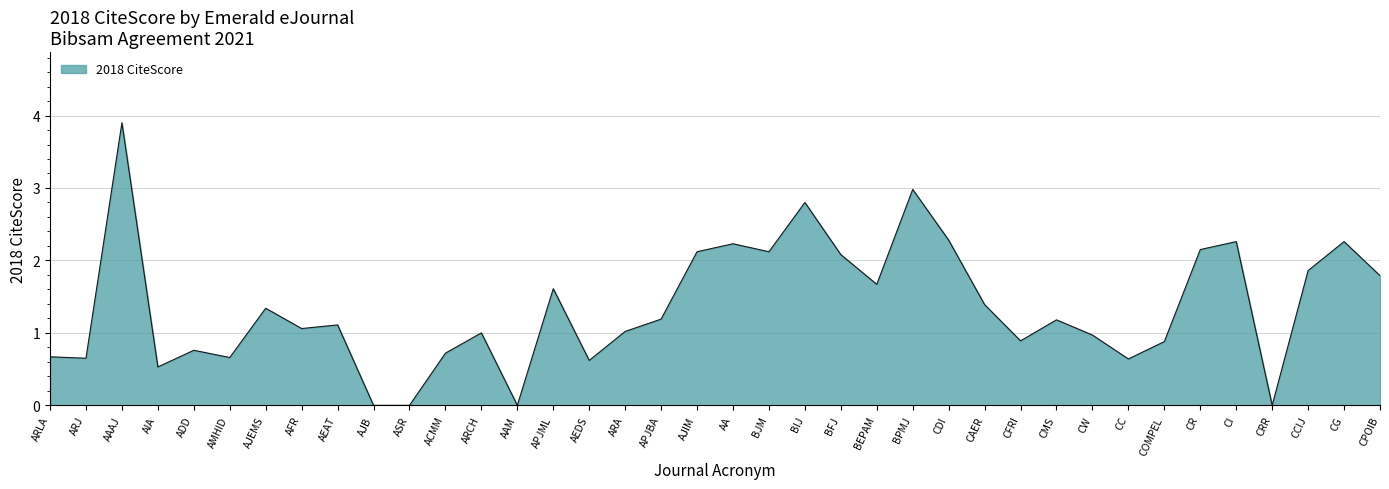

What is the change in value from AEDS to CCIJ?

+1.2